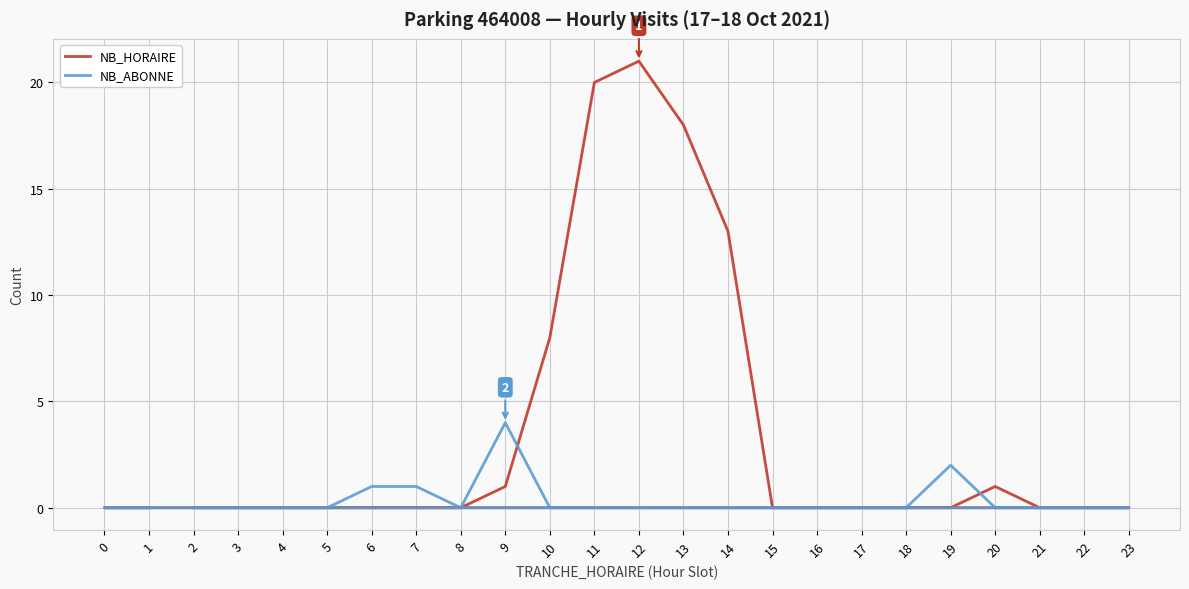

At how many categories does at least one series exceed 7?

5